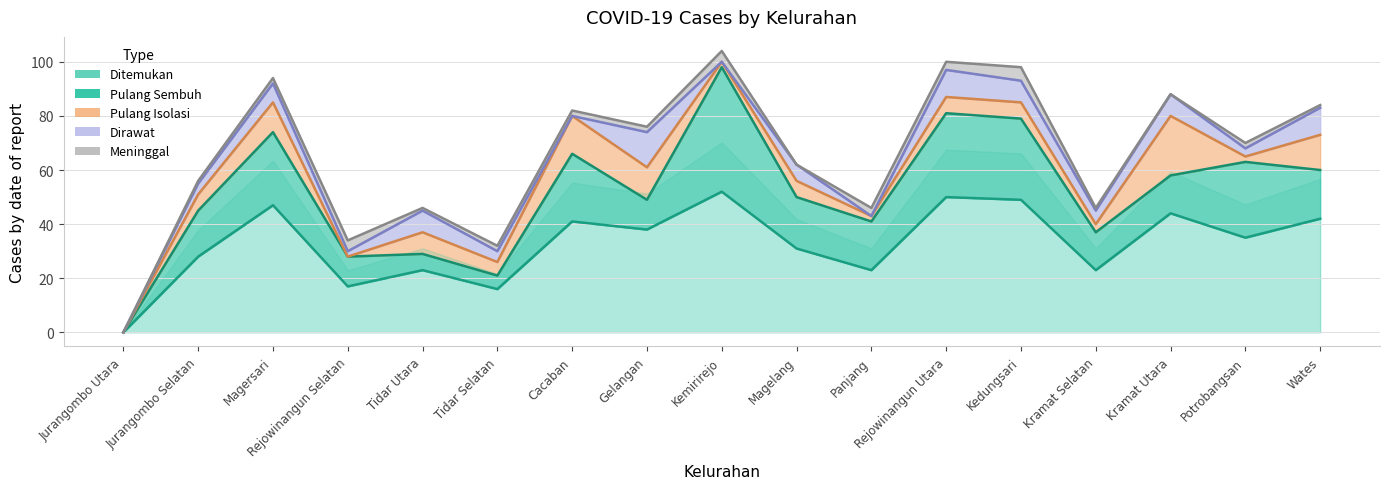

Is it true that Ditemukan equals 88 at Rejowinangun Utara?

False